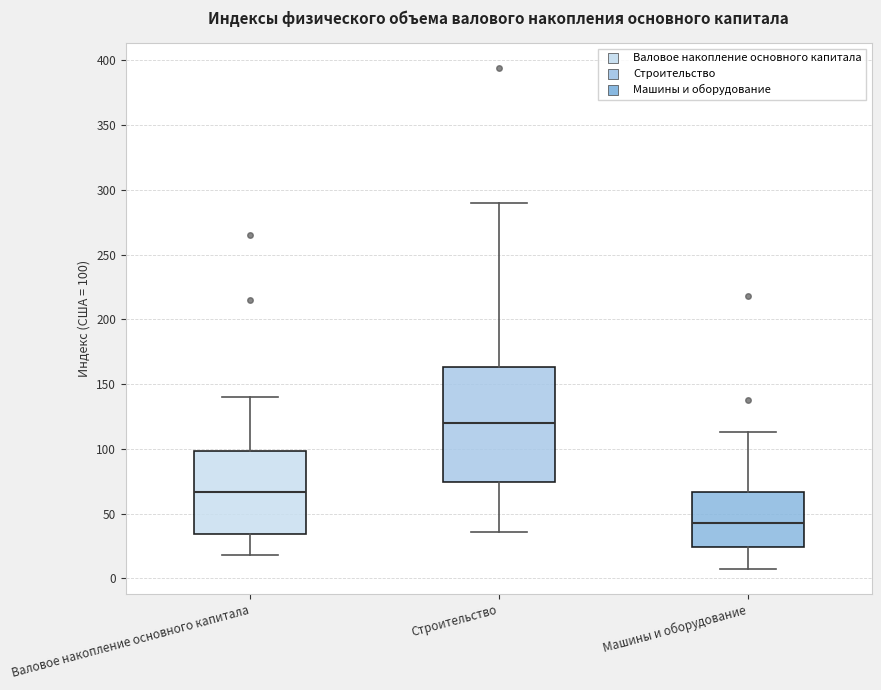

Reading left to right, read every box against the y-axis: the position of its median line, the range the box covers, and the ends of its whiskers. The values are not printed on the chart, so give them approximately, as read against the axis.

Валовое накопление основного капитала: median 65, box 35 to 100, whiskers 20 to 140
Строительство: median 120, box 75 to 165, whiskers 35 to 290
Машины и оборудование: median 45, box 25 to 65, whiskers 5 to 115